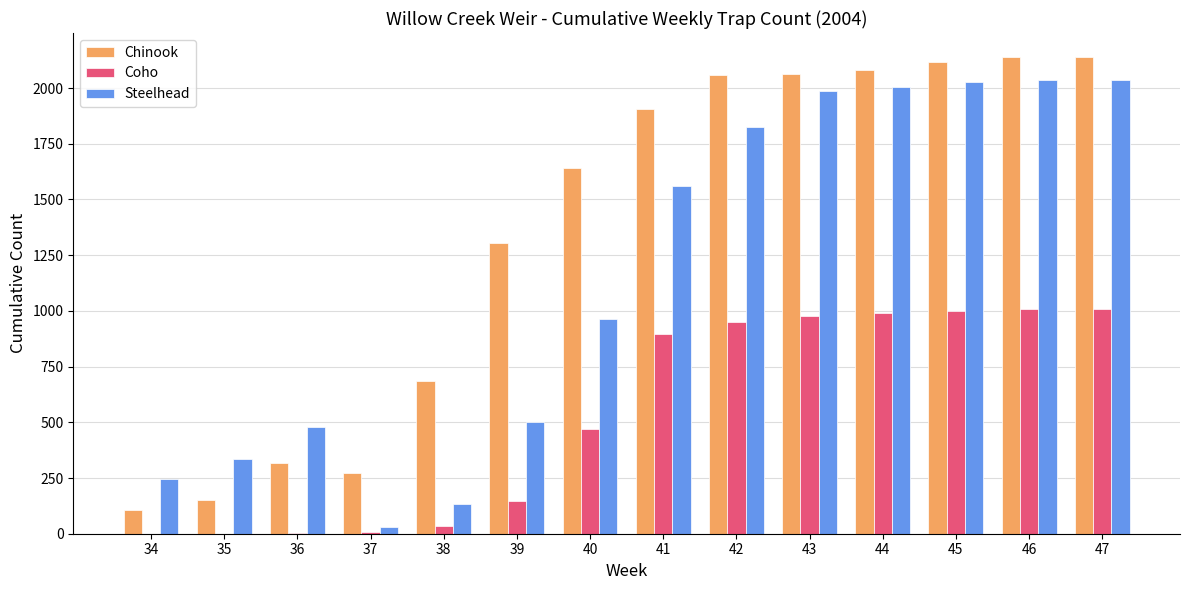

What are all the series names shown in the legend?

Chinook, Coho, Steelhead